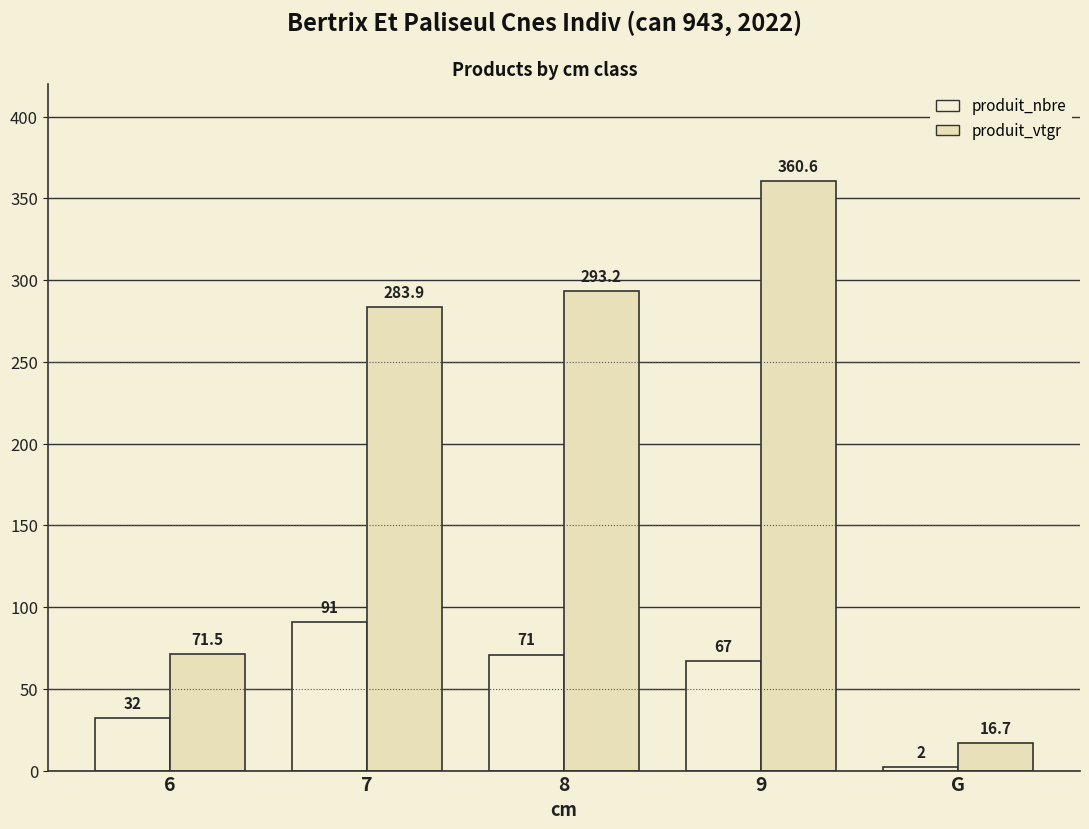

Reading left to right, list all the values displayed in this chart.

produit_nbre: 32.0	91.0	71.0	67.0	2.0
produit_vtgr: 71.5	283.9	293.2	360.6	16.7